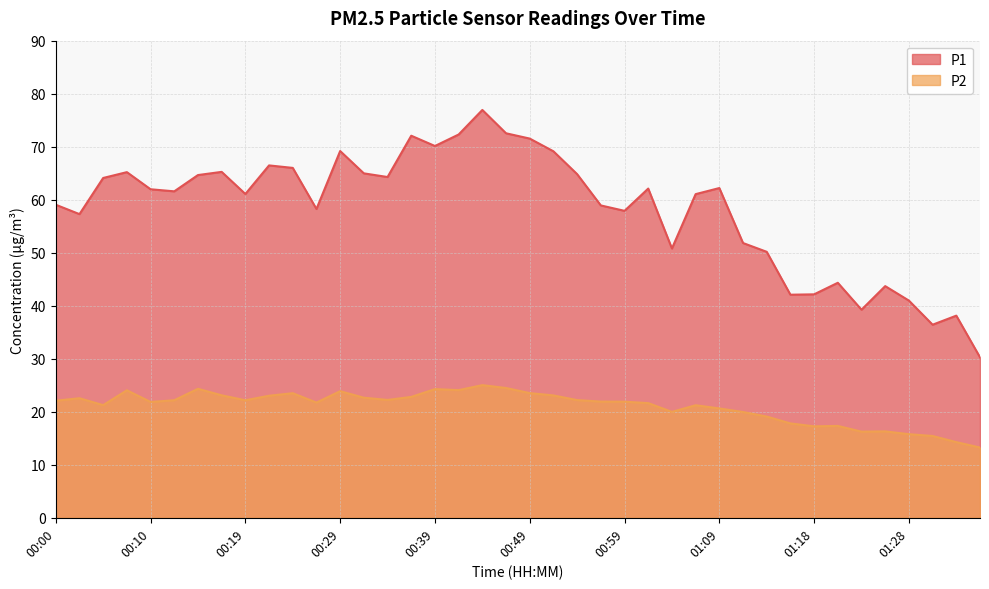

In P2, how many points are higher than both neighbors (excluding endpoints)?

10